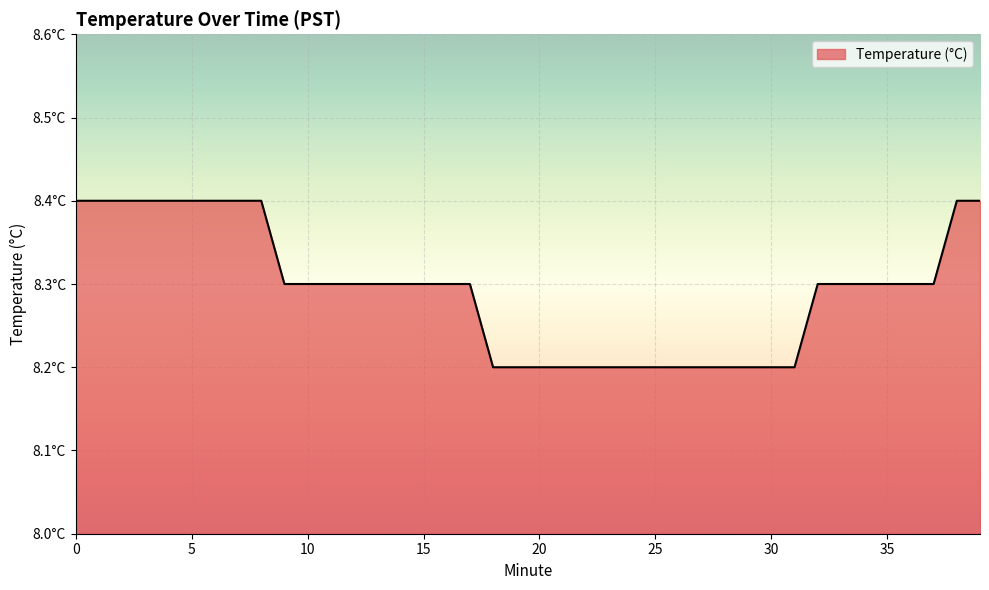

Is this an area chart (filled region under the line)?

Yes